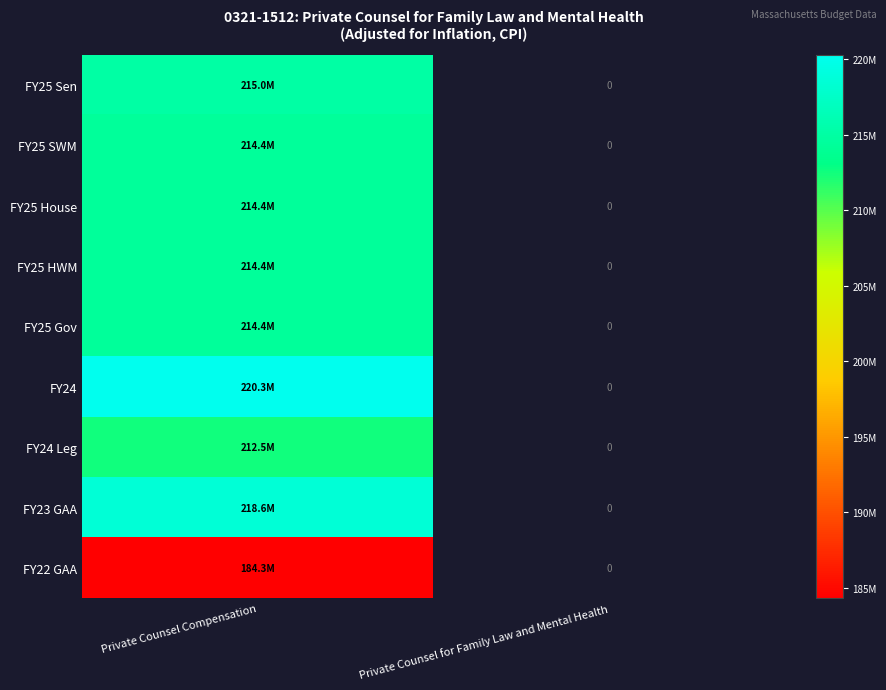

How many distinct data groups are displayed?

9